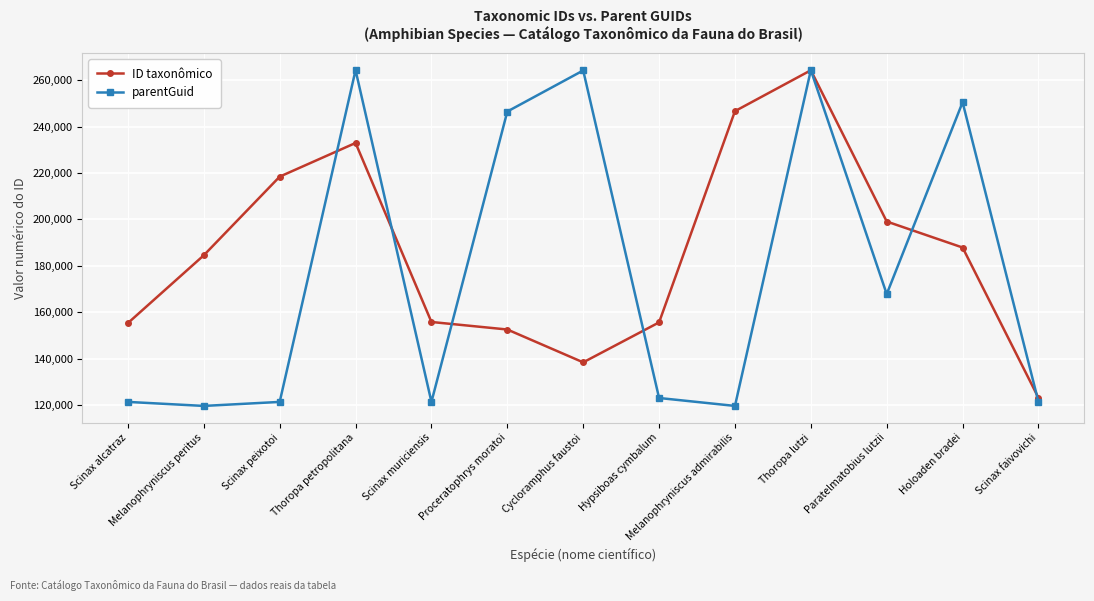

Does the chart display data point markers on the line(s)?

Yes